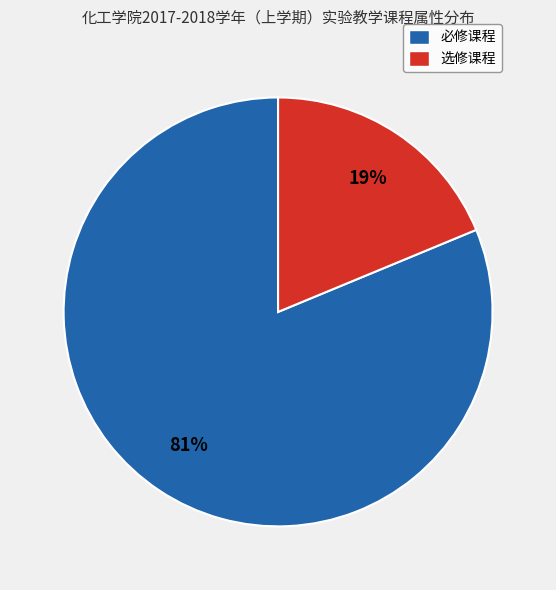

What is the majority slice?

必修课程